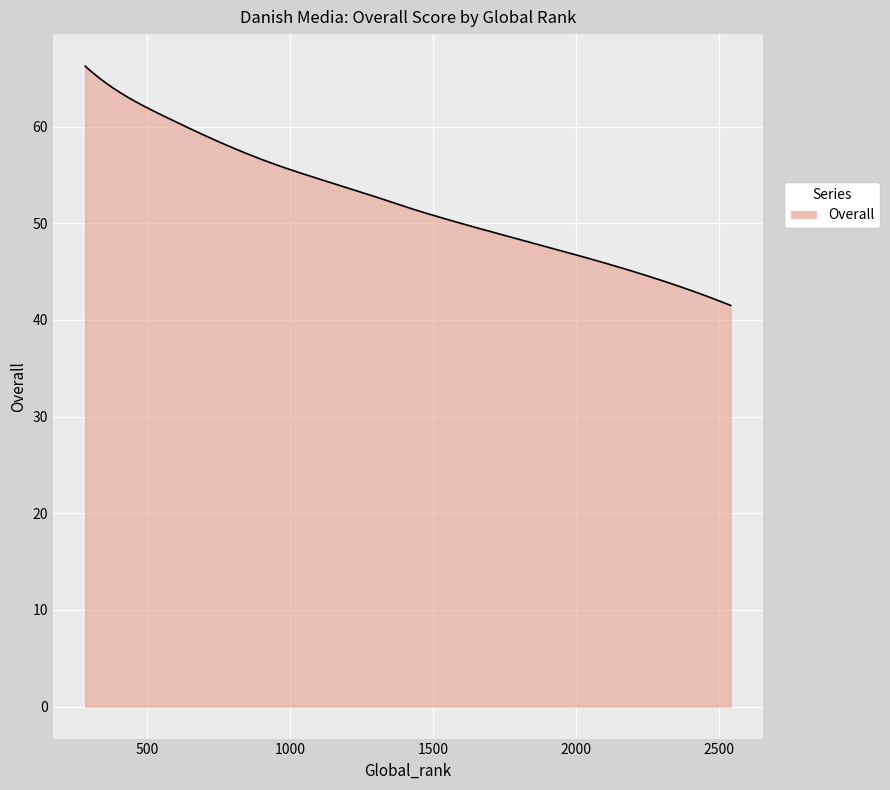

What is the minimum value shown in the chart?

41.5